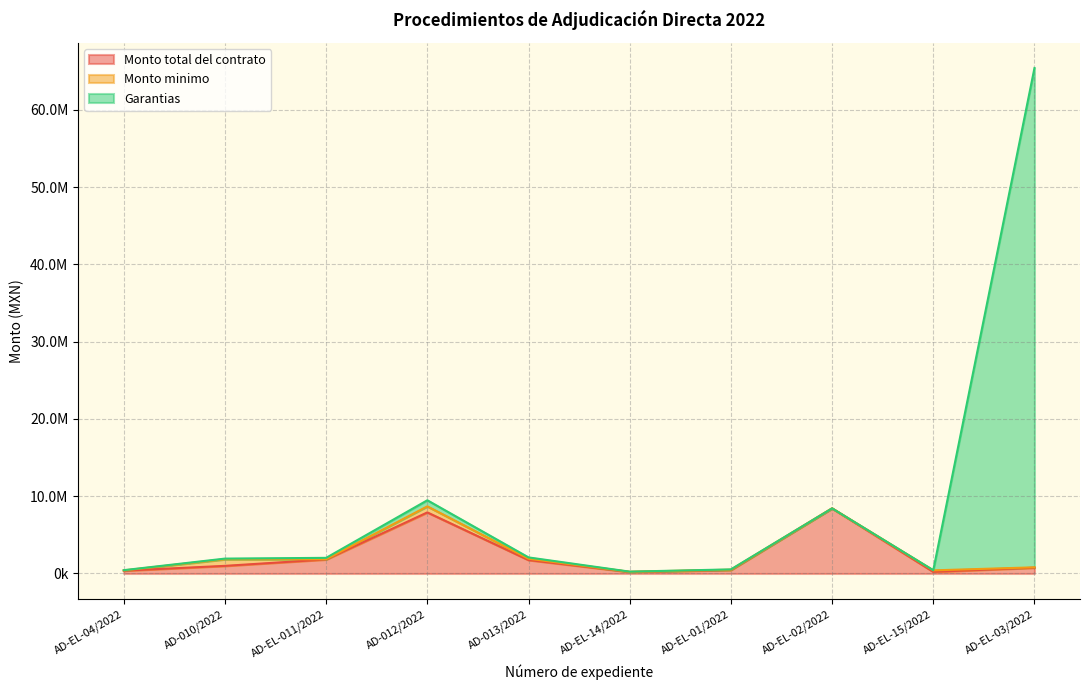

True or false: Monto total del contrato has more than 0 points higher than both neighbors.

True